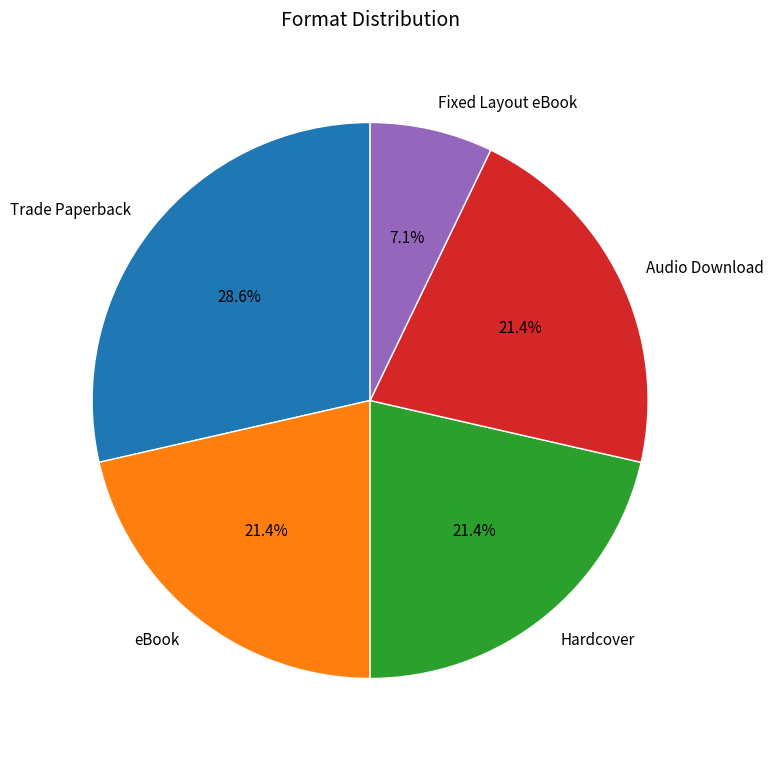

What percentage is the Fixed Layout eBook slice, to the nearest percent?

7%